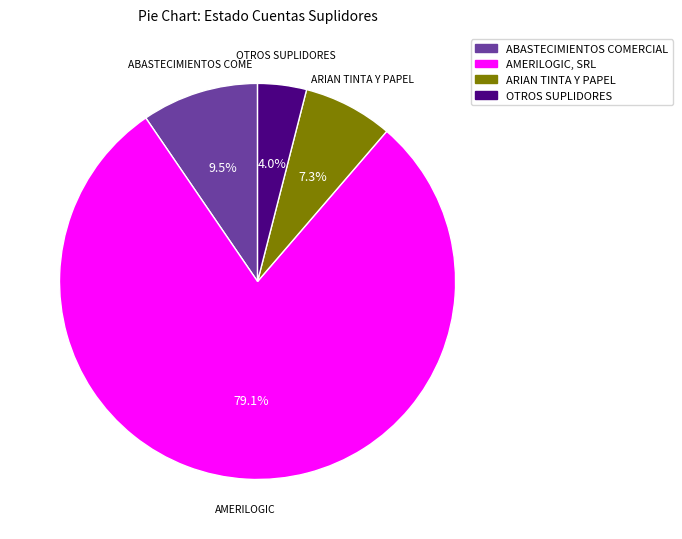

Does any single category account for the majority?

Yes